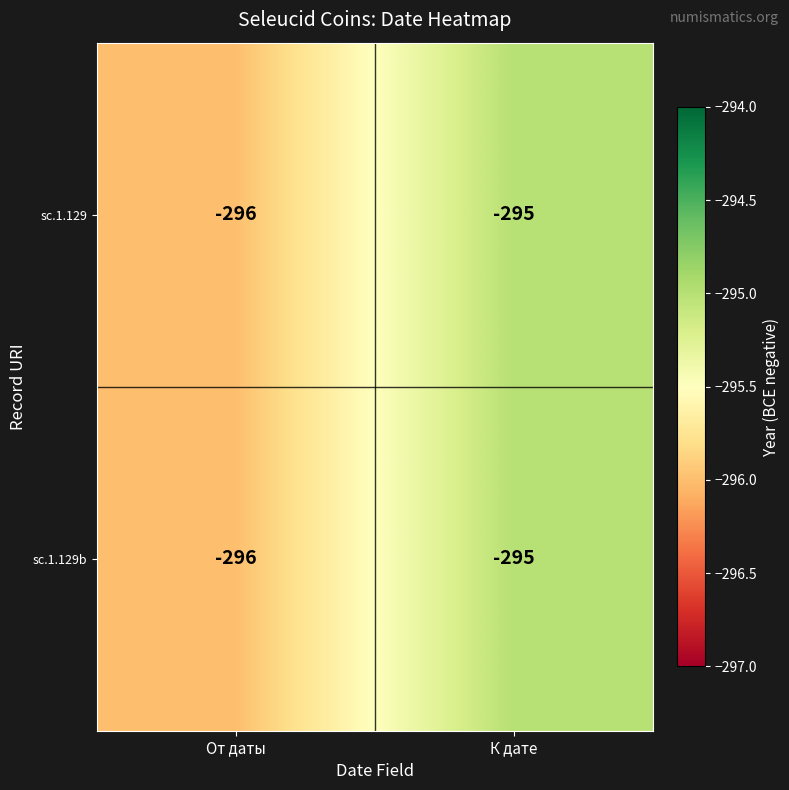

What is the sum of the sc.1.129 values at От даты and К дате?

-591